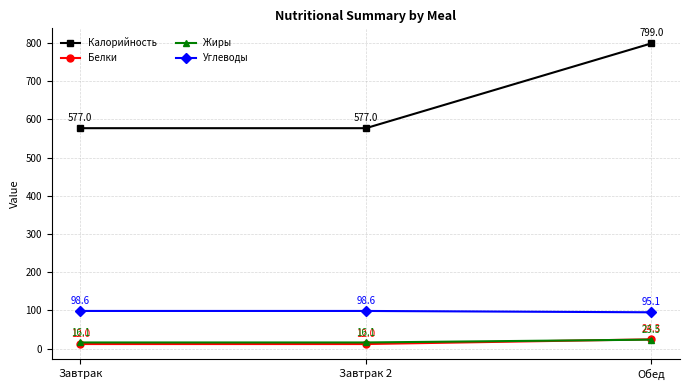

What is the greatest value displayed?

799.0